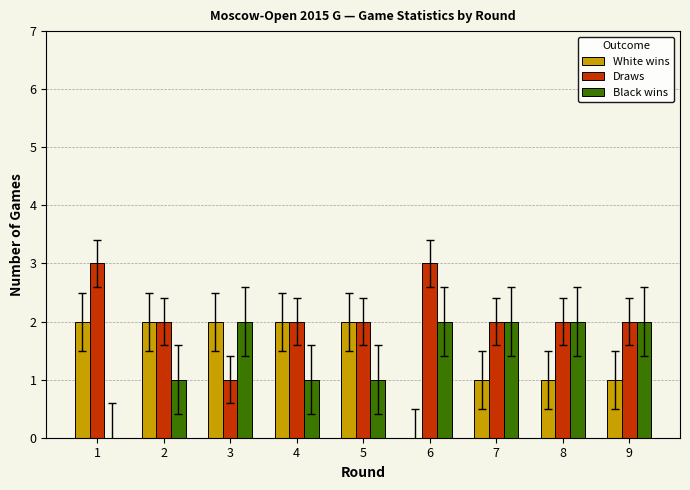

Is it true that Draws equals 5 at 1?

False